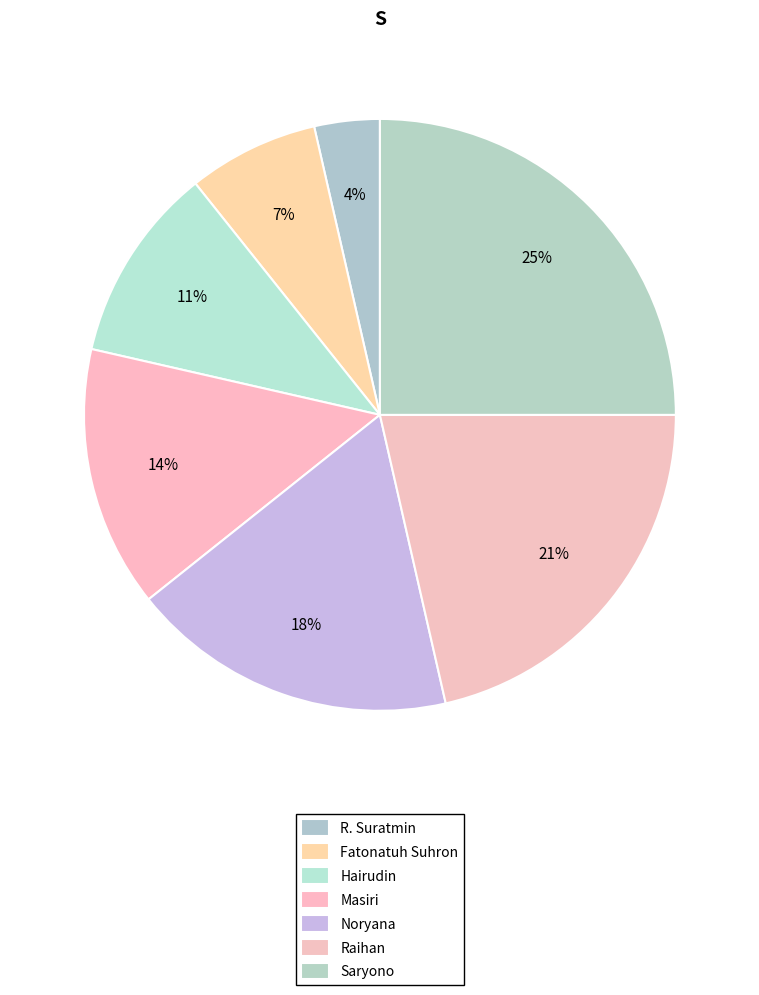

How many segments does this pie chart have?

7